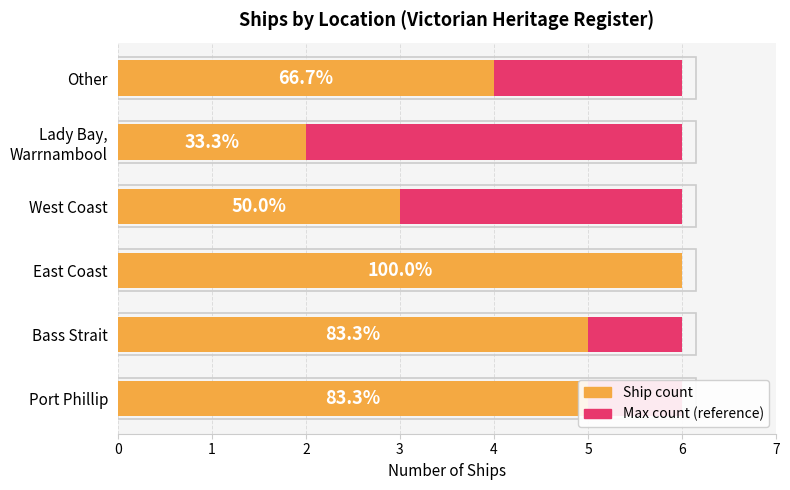

Which series has the largest total across all categories?

Ship count